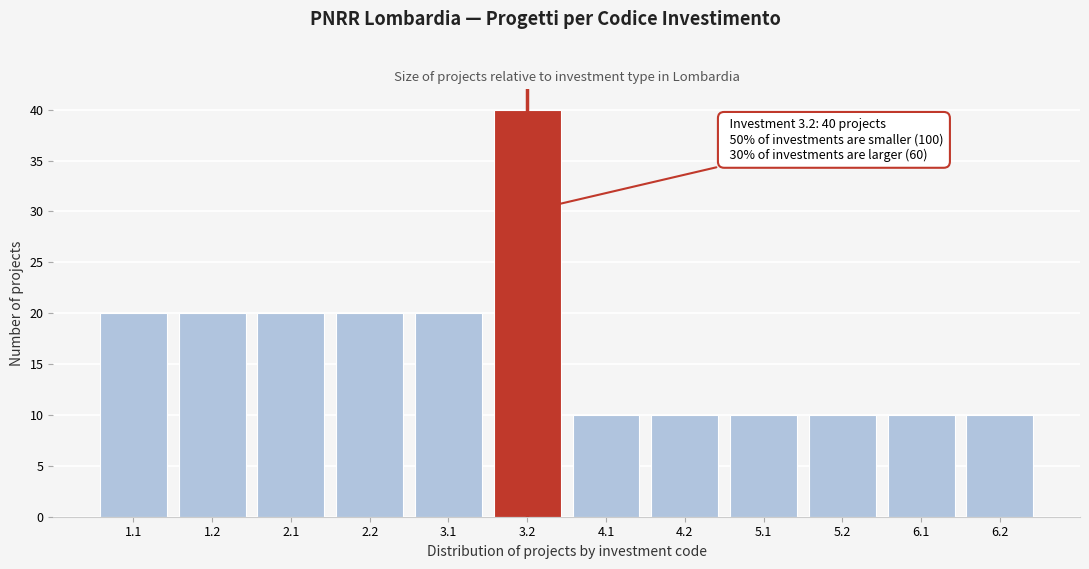

Reading right to left, extract all data points from this chart.

6.2=10	6.1=10	5.2=10	5.1=10	4.2=10	4.1=10	3.2=40	3.1=20	2.2=20	2.1=20	1.2=20	1.1=20